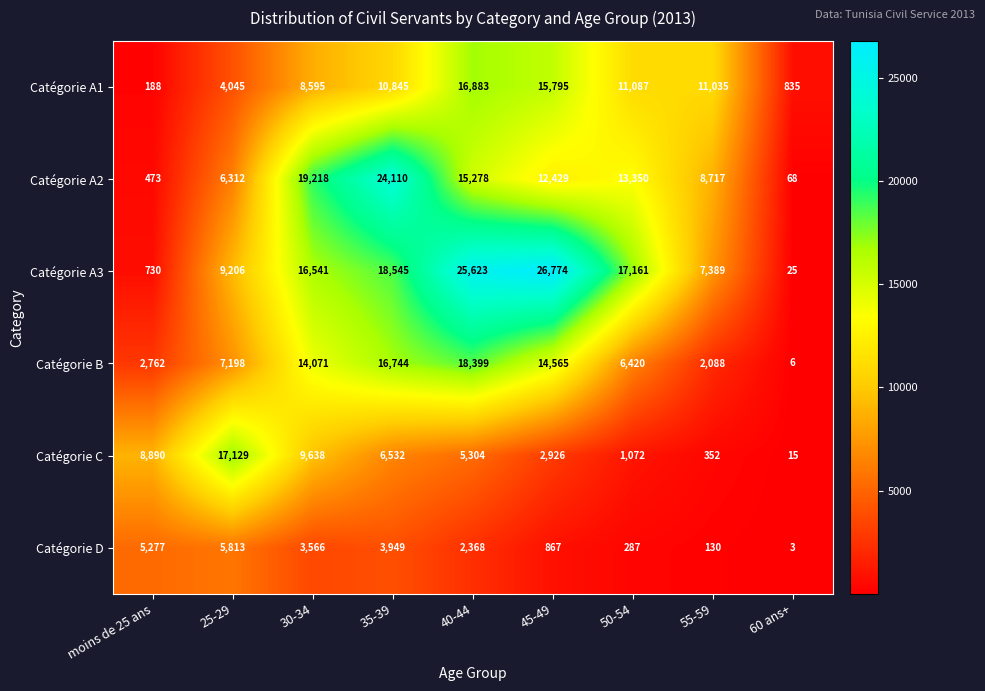

What is the smallest value displayed?

3